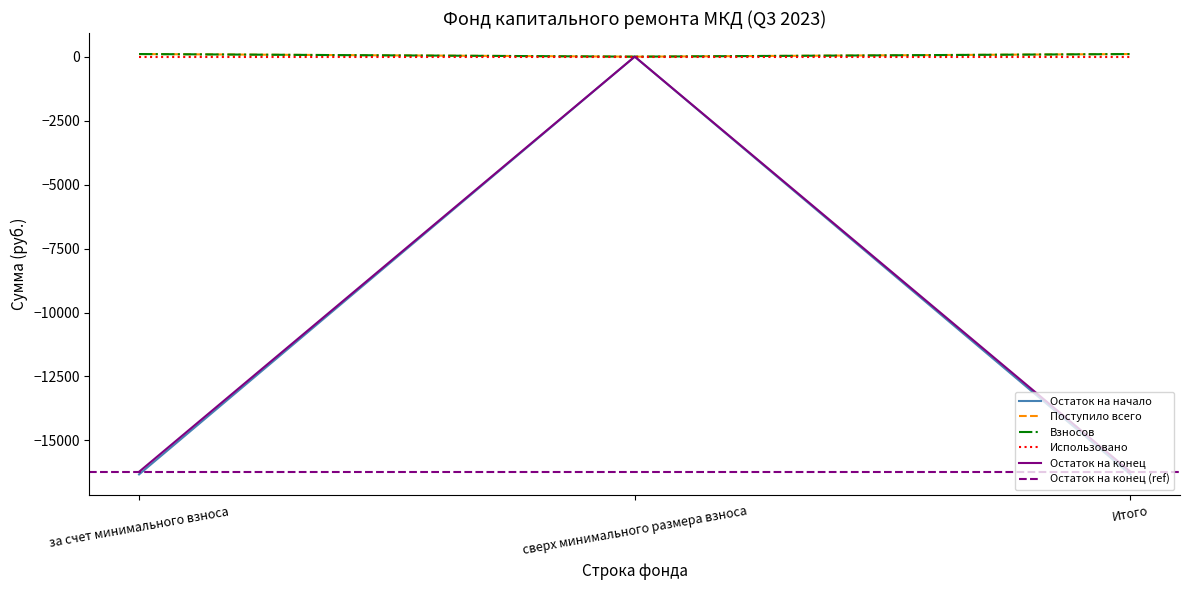

True or false: Взносов has a value of 102.2 at Итого.

True